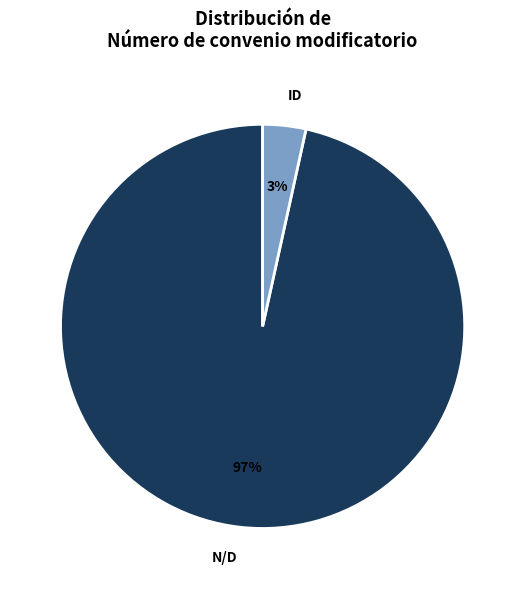

Which category has the biggest portion of the pie?

N/D